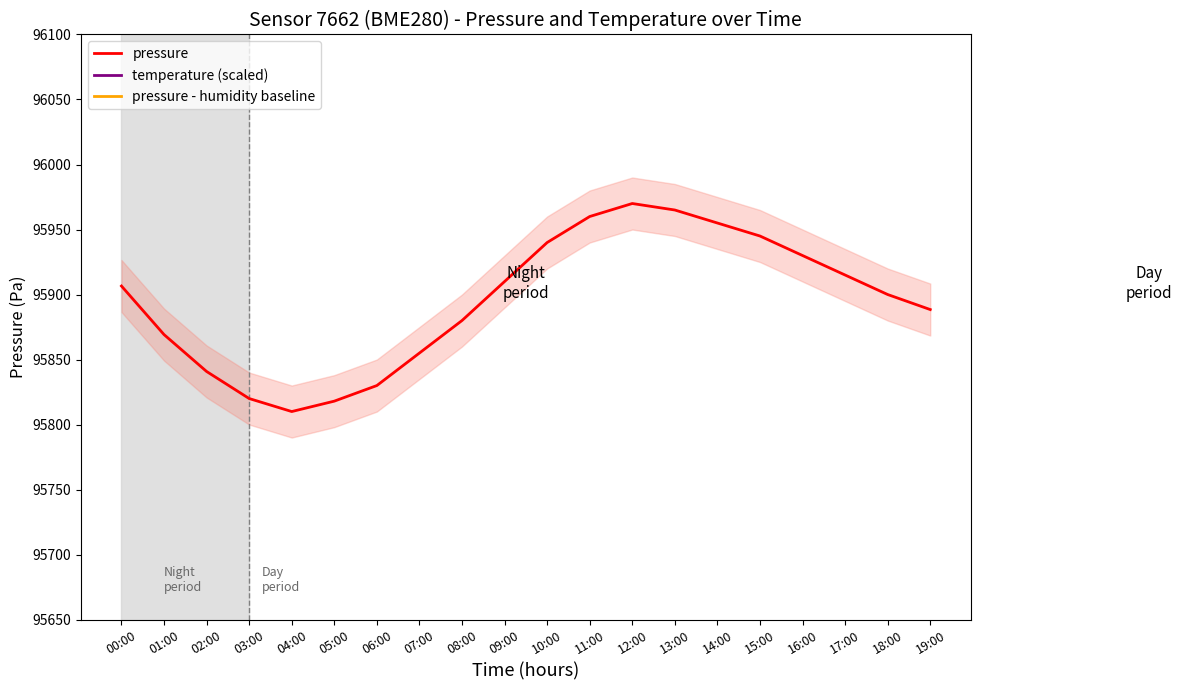

The pressure - humidity baseline series shows 90915.0 at 17:00. True or false?

True